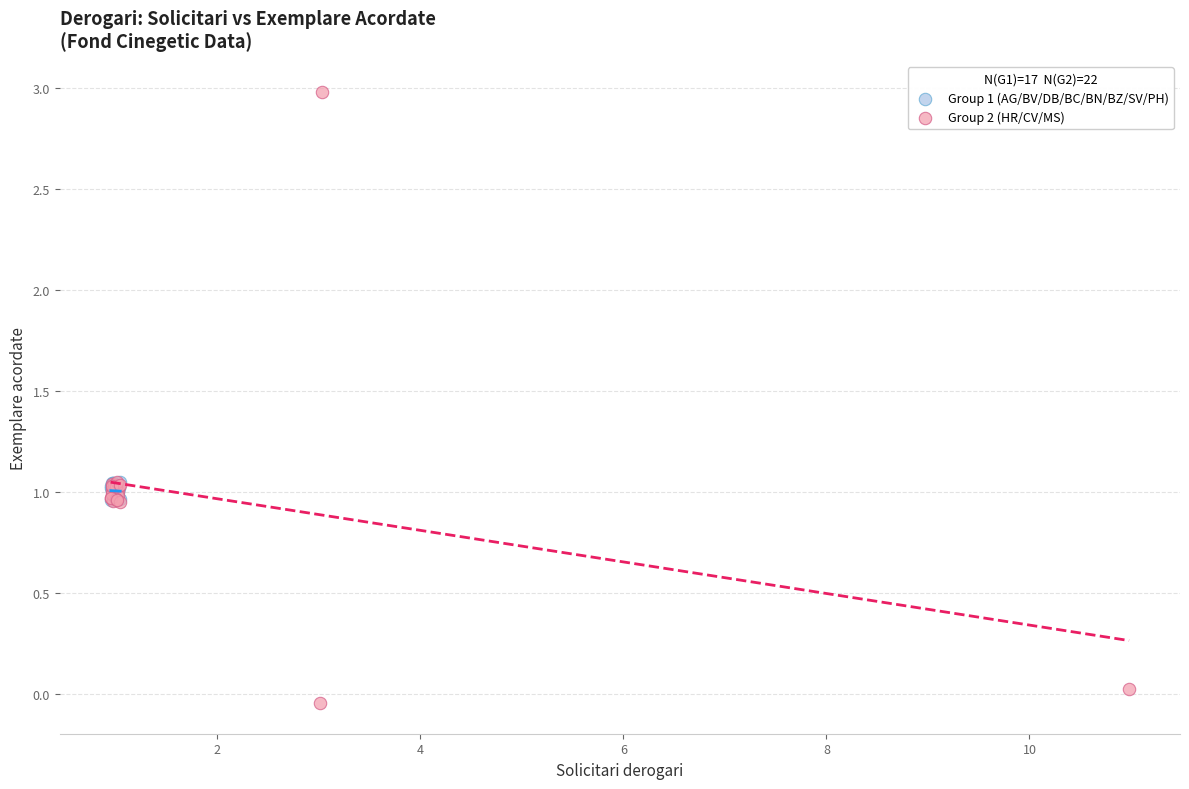

Which series reaches the minimum Y coordinate?

Group 2 (HR/CV/MS)